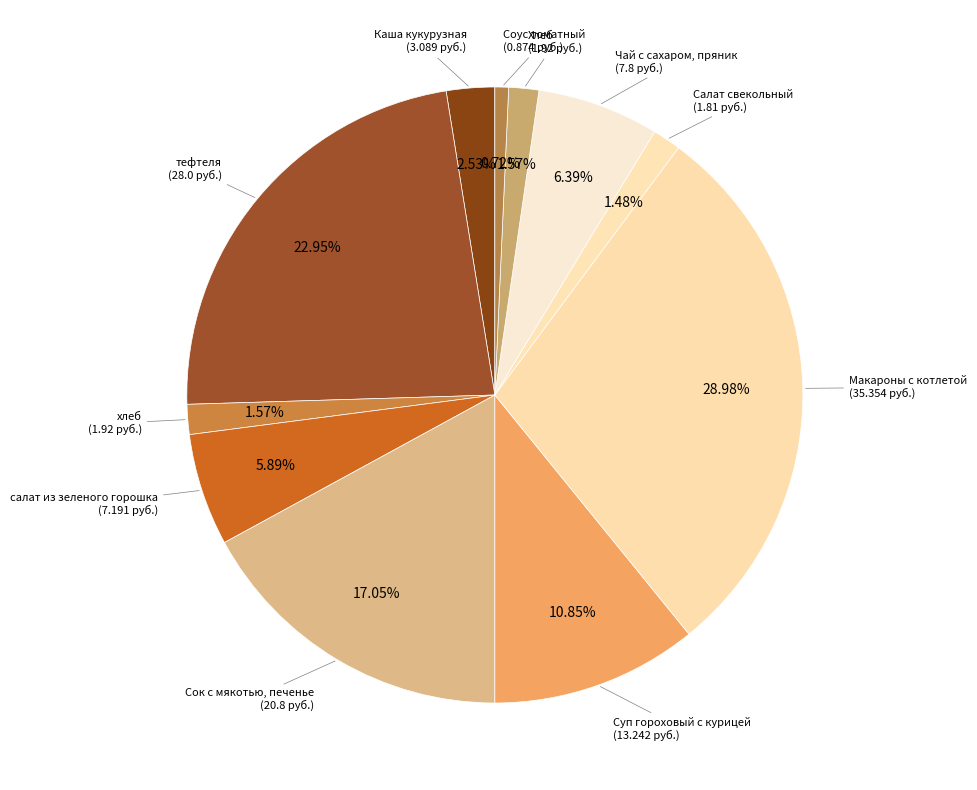

How many segments does this pie chart have?

11